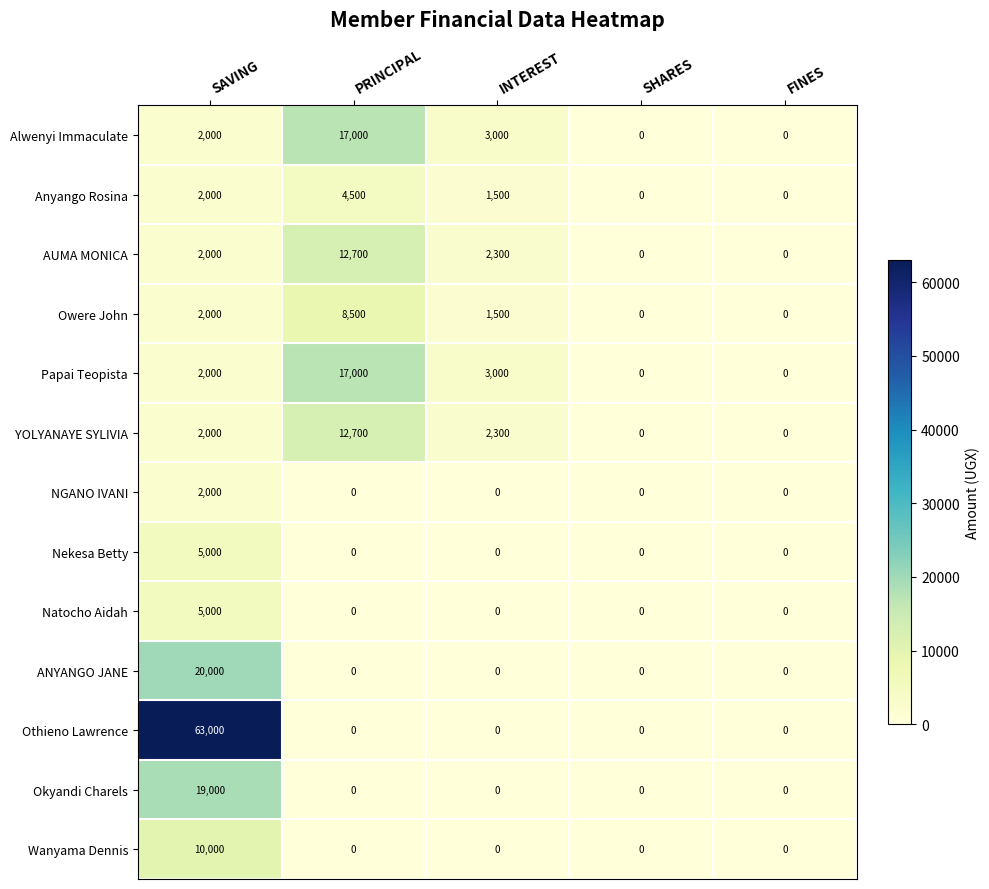

Which series has the largest range (max minus min)?

Othieno Lawrence